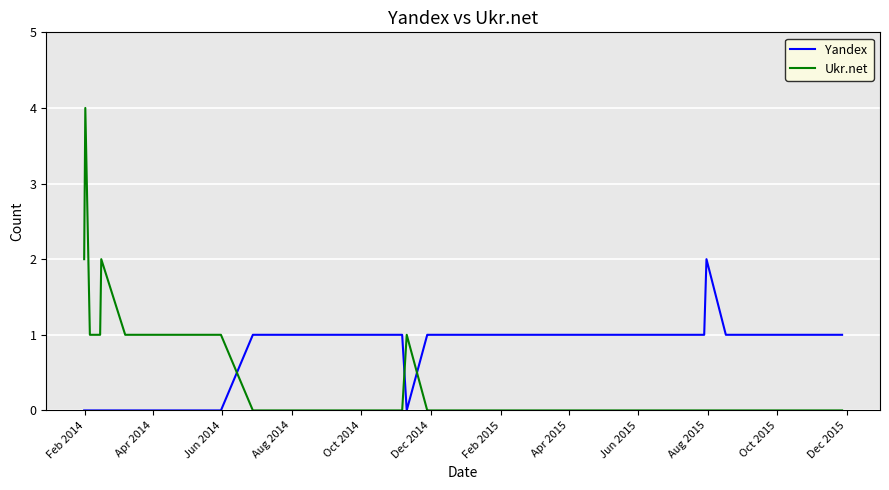

Does the chart display data point markers on the line(s)?

No